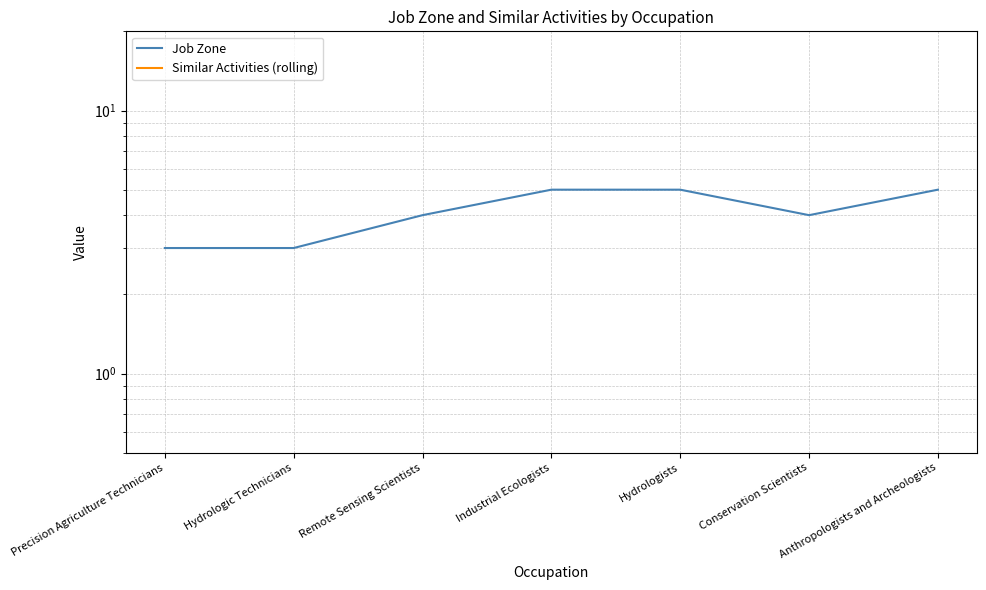

At Industrial Ecologists, list the series in order from smallest to largest.

Similar Activities (rolling), Job Zone